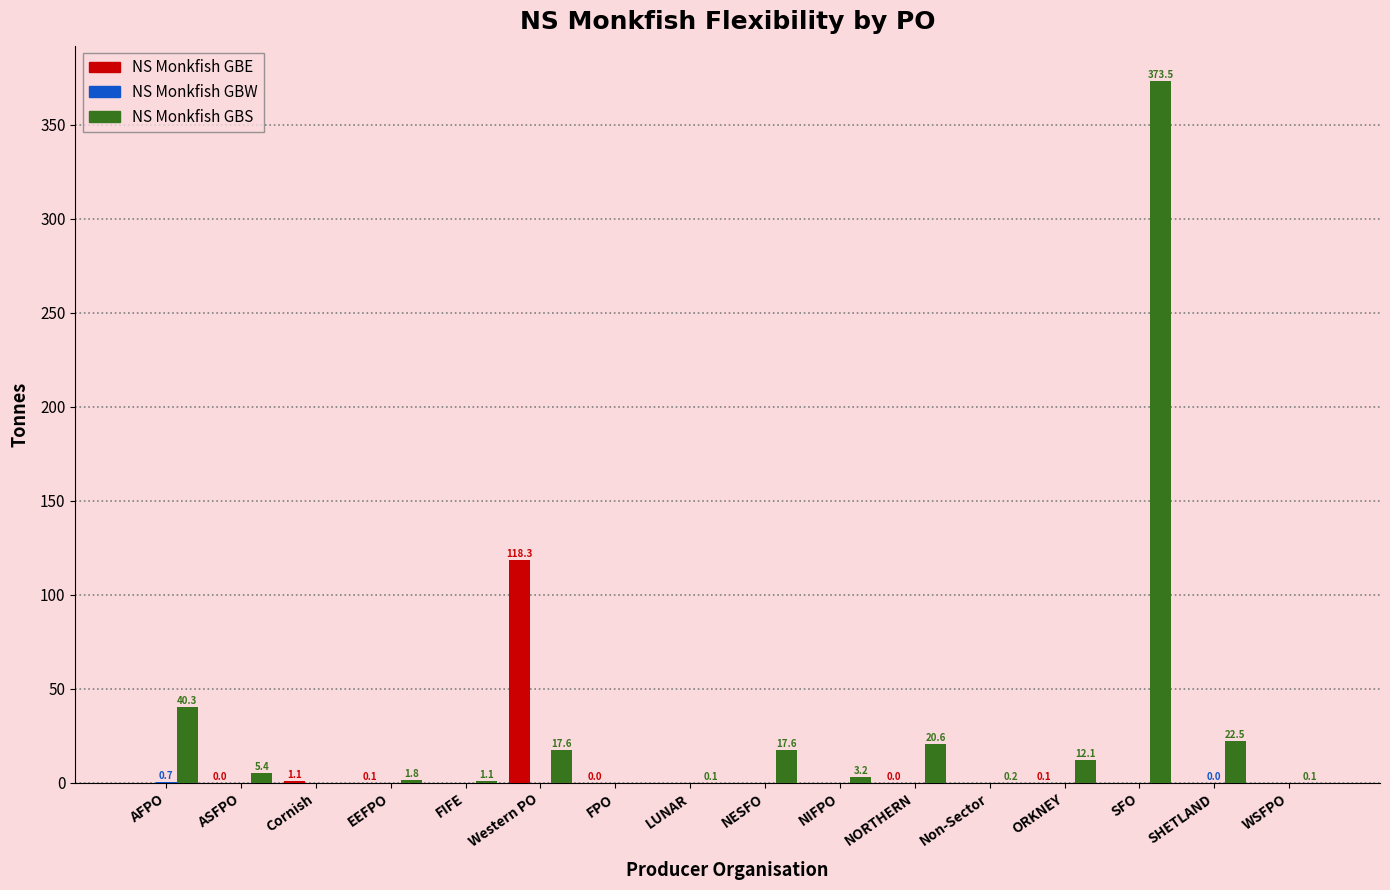

At which category is the sum across all series the highest?

SFO